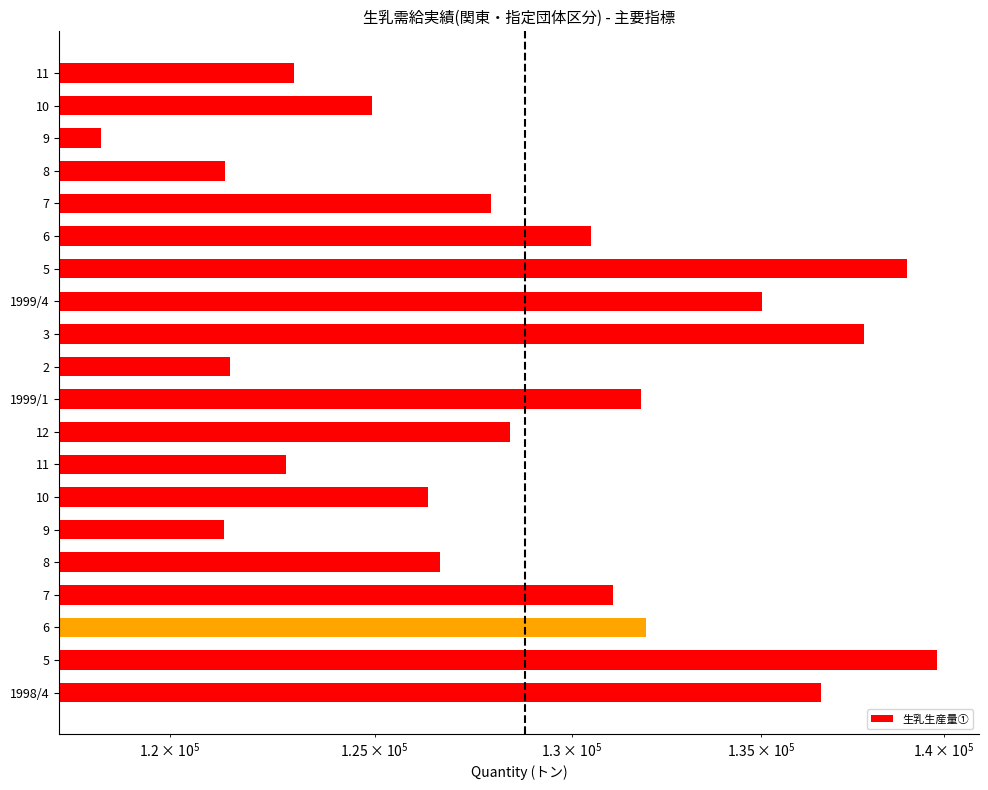

What is the value of the 15th bar from the left?

130502